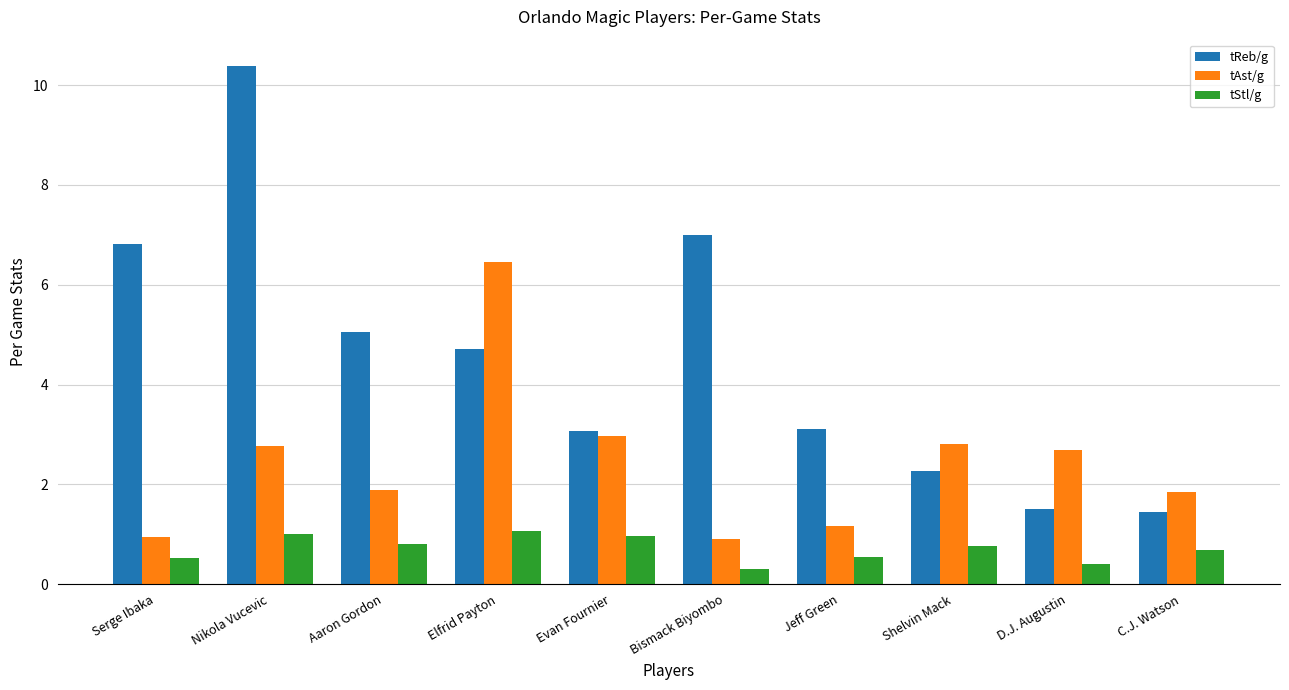

What is the label of the 1st bar from the left?

Serge Ibaka